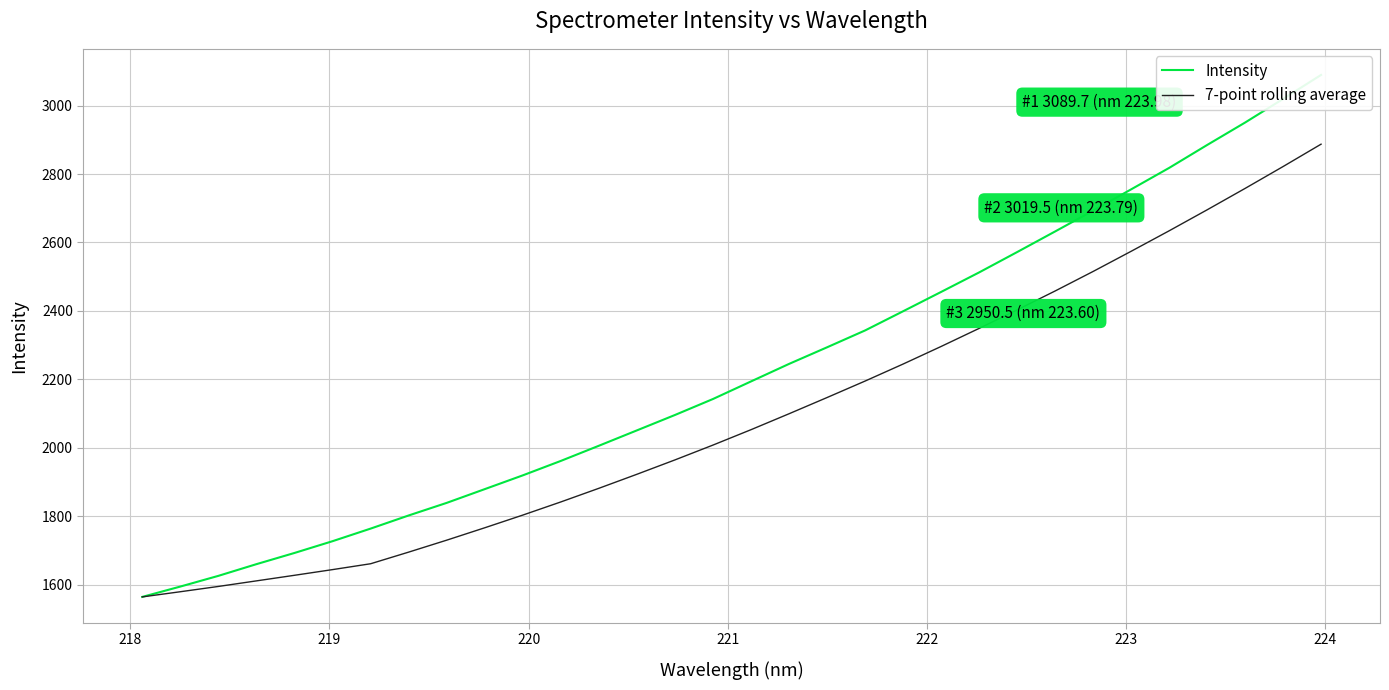

What is the value of the 7-point rolling average point at the 25th from the left?

2458.1